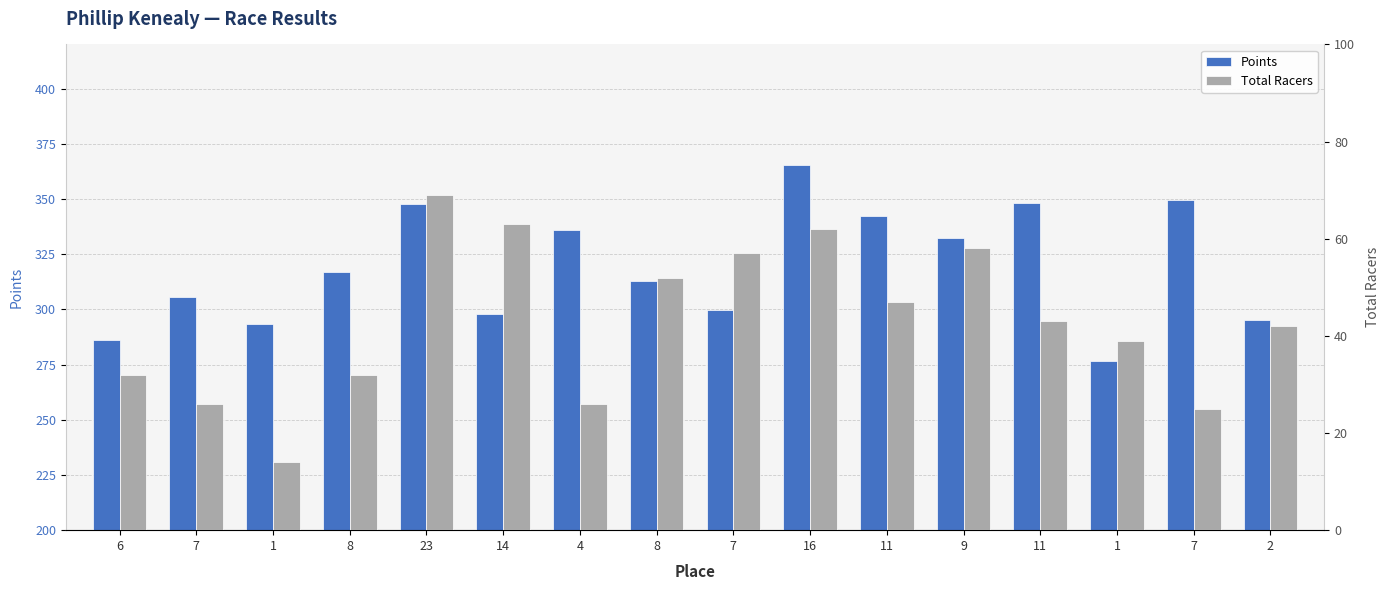

Read the Total Racers value at 7.

57.0